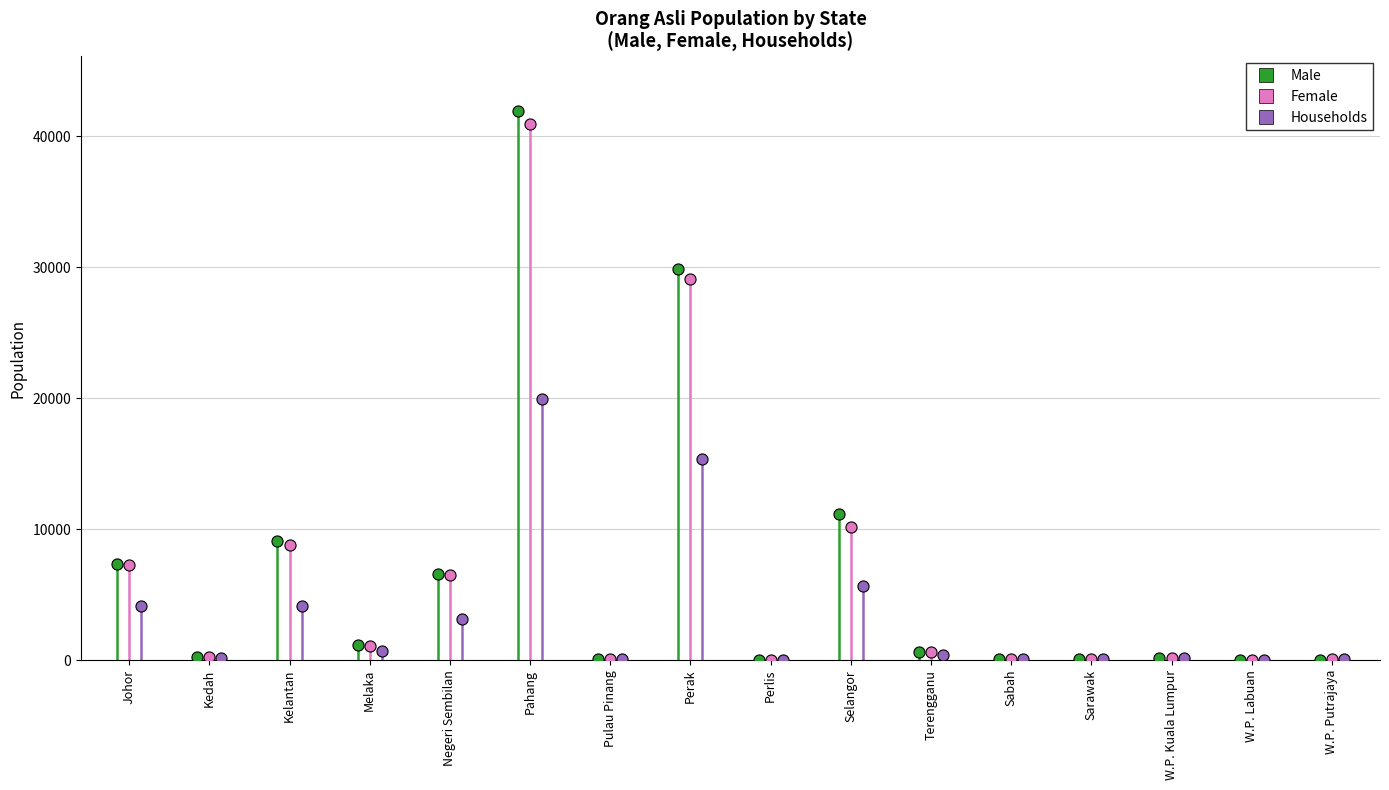

The Female series shows 9 at W.P. Labuan. True or false?

False